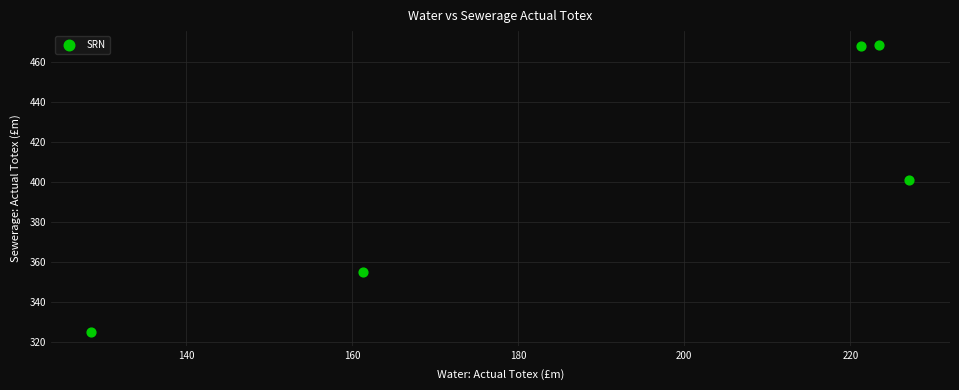

What Y value in the scatter plot is closest to 396?

401.0